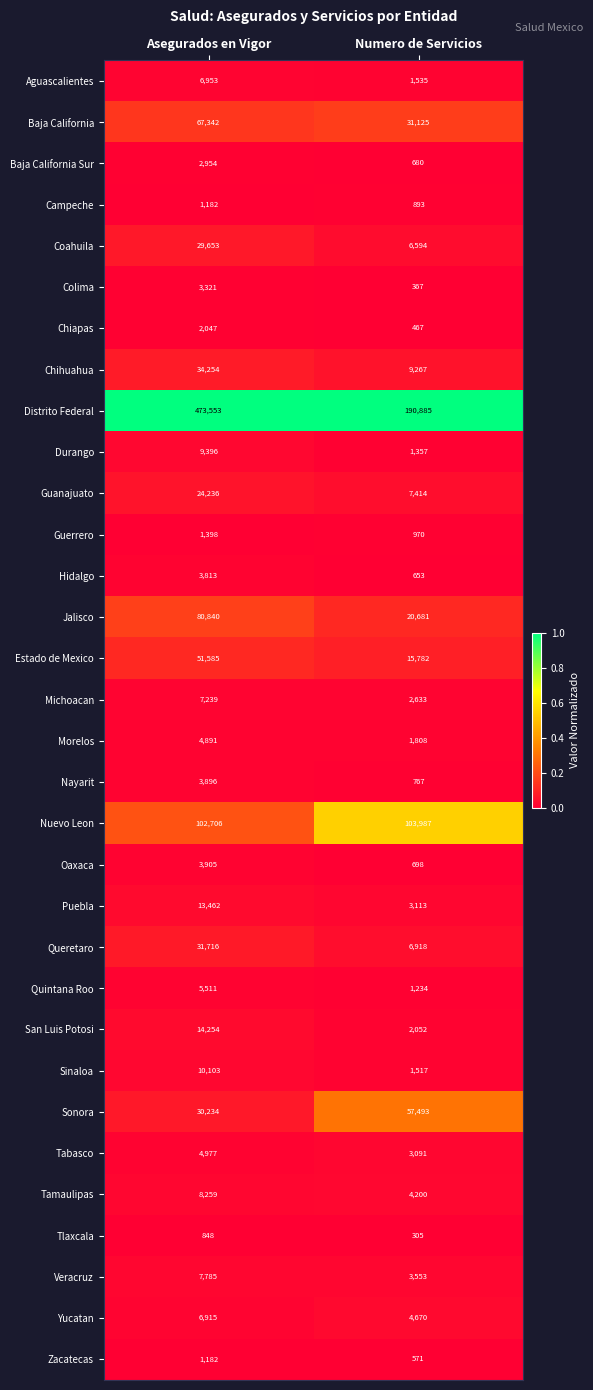

Between Asegurados en Vigor and Numero de Servicios, which series saw the biggest shift?

Distrito Federal